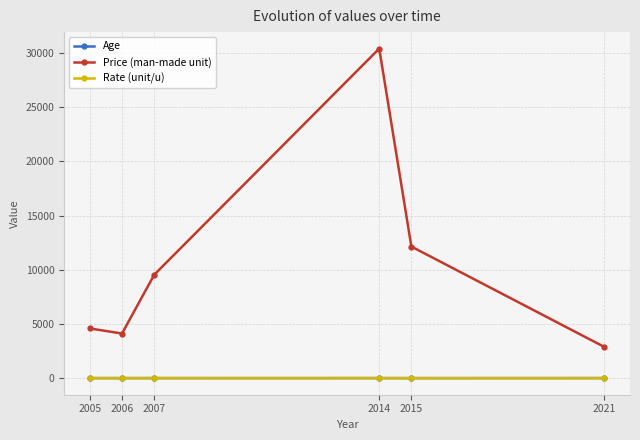

Is this an area chart (filled region under the line)?

No